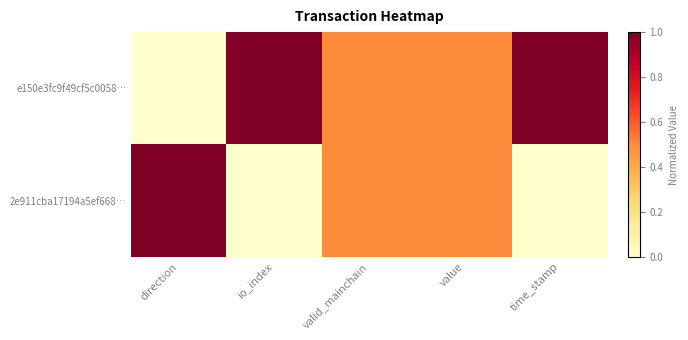

What is the maximum value shown in the chart?

1.0